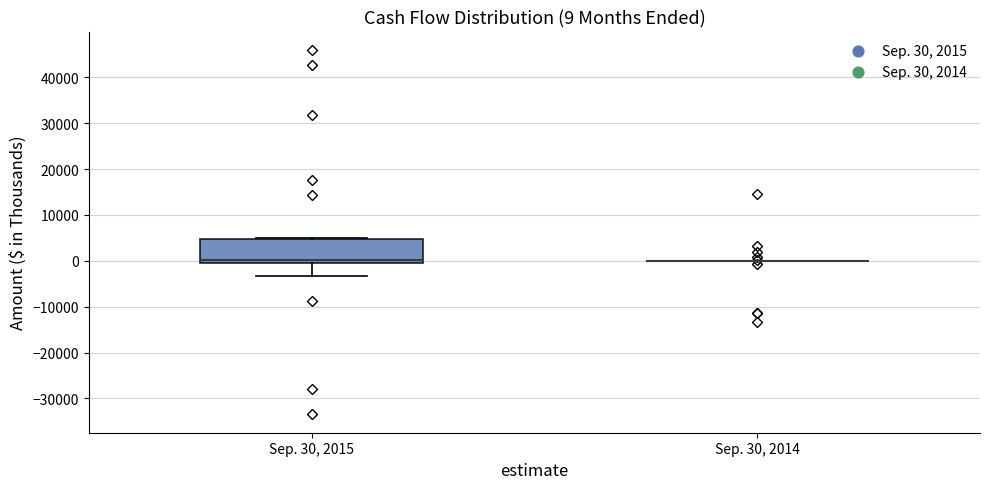

Comparing the boxes themselves (not the whiskers), which one is the tallest?

Sep. 30, 2015